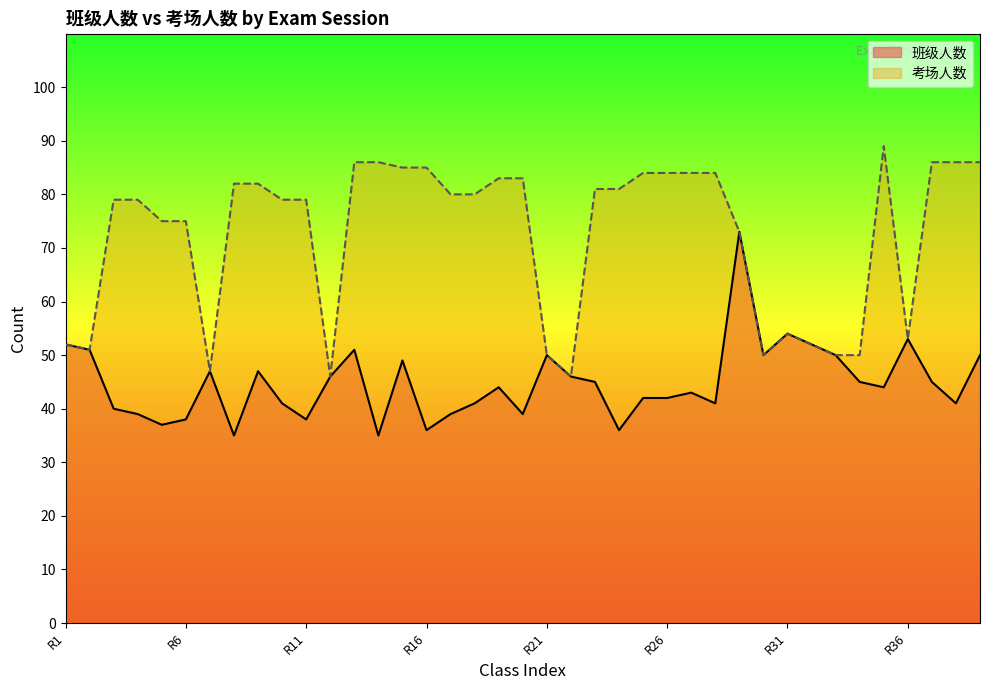

Which series has the largest range (max minus min)?

考场人数